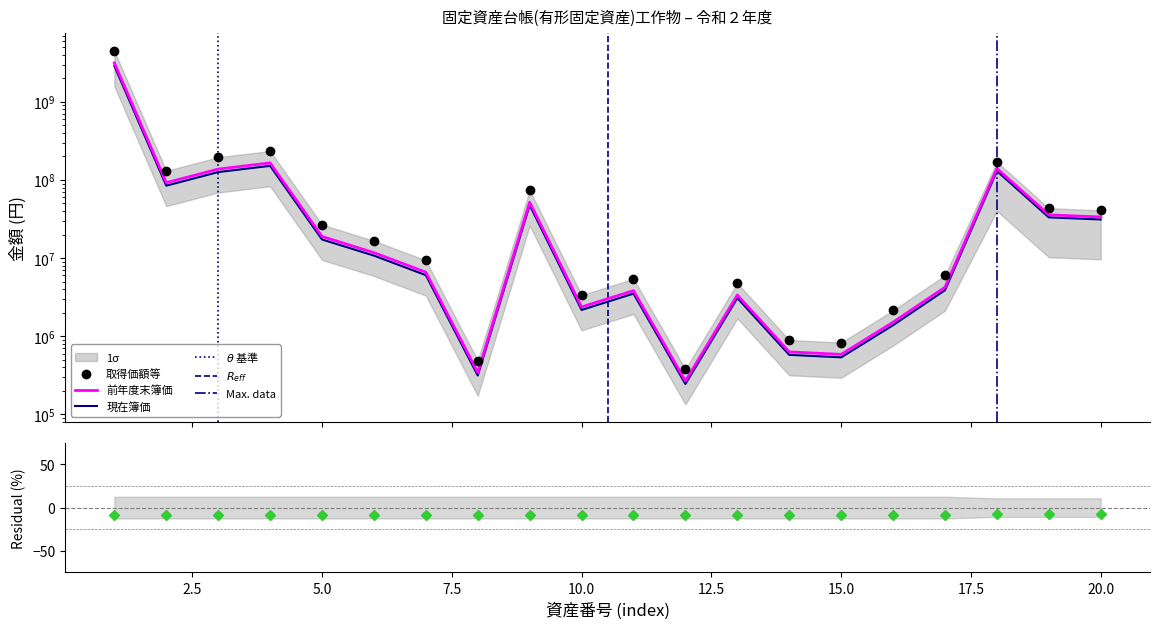

True or false: 前年度末簿価 and 取得価額等 cross at least once.

False